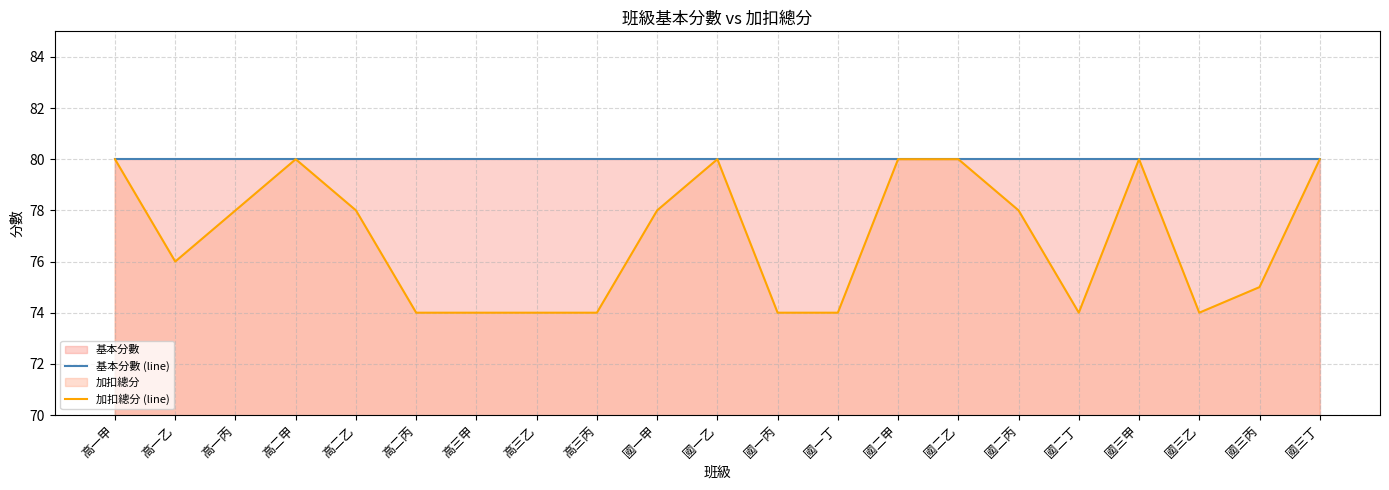

What is the maximum value for 基本分數 (line)?

80